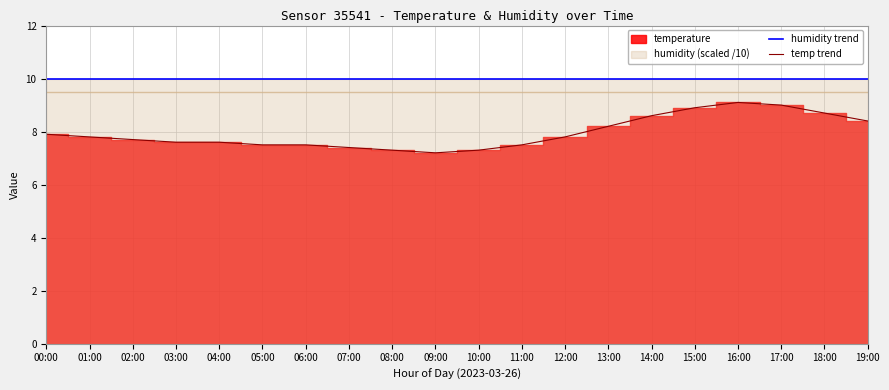

Reading left to right, list all the values displayed in this chart.

humidity trend: 00:00=10.0	01:00=10.0	02:00=10.0	03:00=10.0	04:00=10.0	05:00=10.0	06:00=10.0	07:00=10.0	08:00=10.0	09:00=10.0	10:00=10.0	11:00=10.0	12:00=10.0	13:00=10.0	14:00=10.0	15:00=10.0	16:00=10.0	17:00=10.0	18:00=10.0	19:00=10.0
temp trend: 00:00=7.9	01:00=7.8	02:00=7.7	03:00=7.6	04:00=7.6	05:00=7.5	06:00=7.5	07:00=7.4	08:00=7.3	09:00=7.2	10:00=7.3	11:00=7.5	12:00=7.8	13:00=8.2	14:00=8.6	15:00=8.9	16:00=9.1	17:00=9.0	18:00=8.7	19:00=8.4